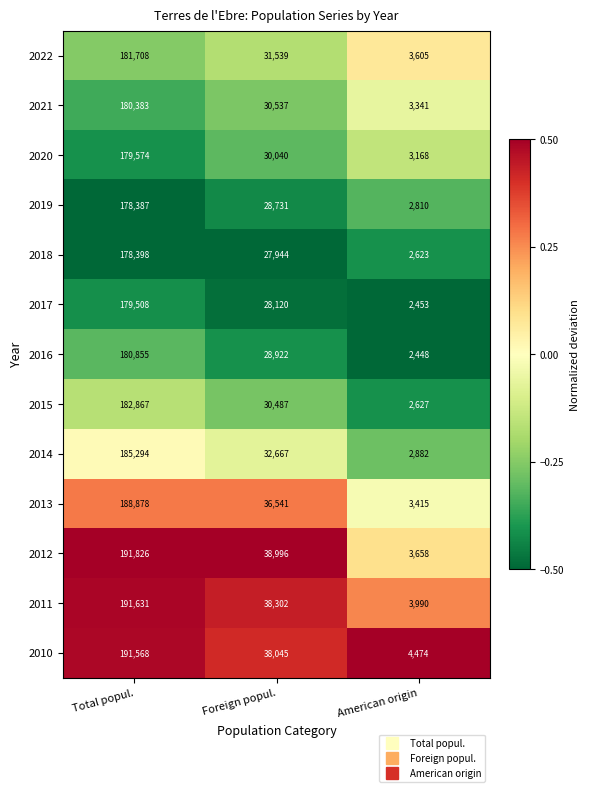

Count the 2014 values in the range 2882 to 185294.

3